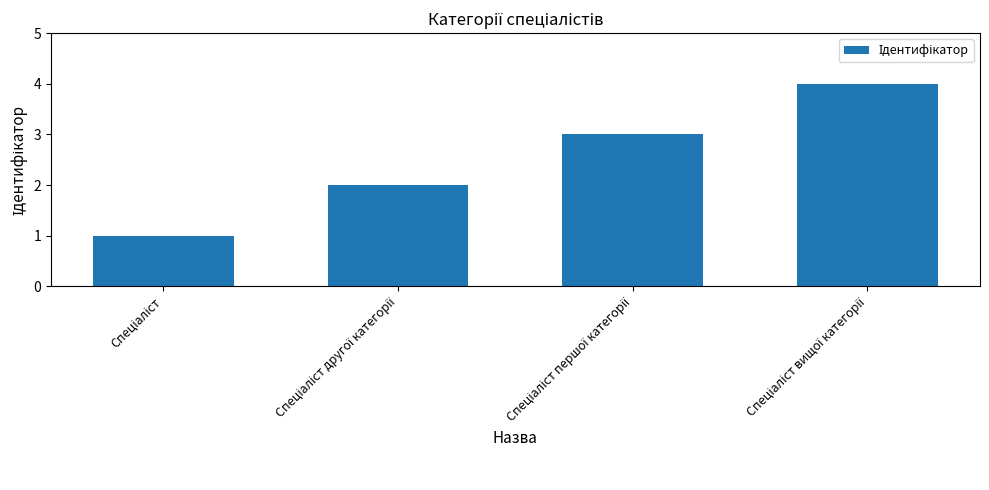

What is the greatest value displayed?

4